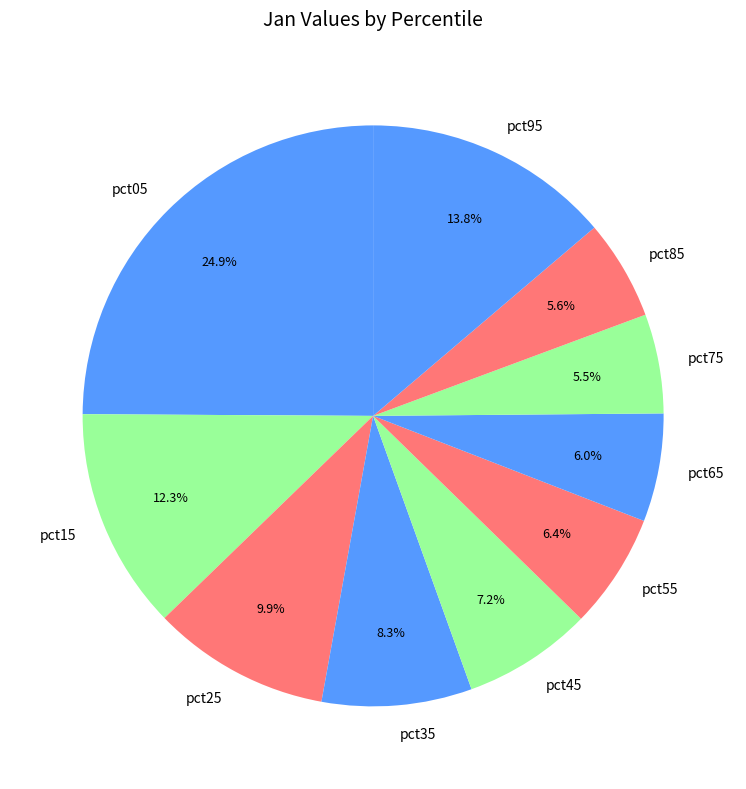

Is there any slice that represents more than half of the pie?

No